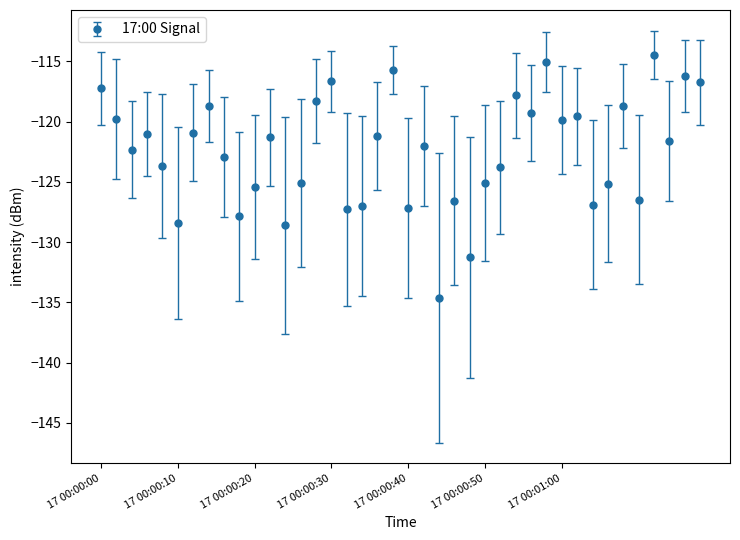

What is the value of the 18th point from the left?

-127.0